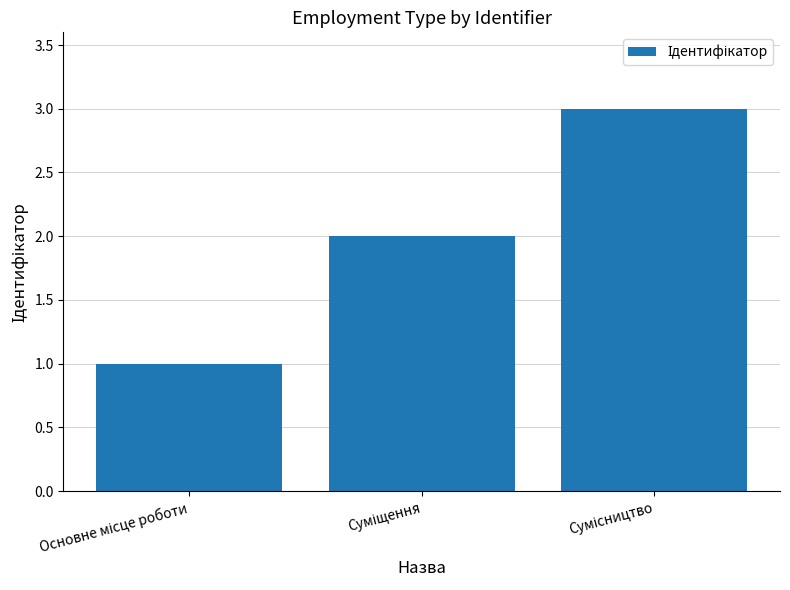

What is the sum of all values?

6